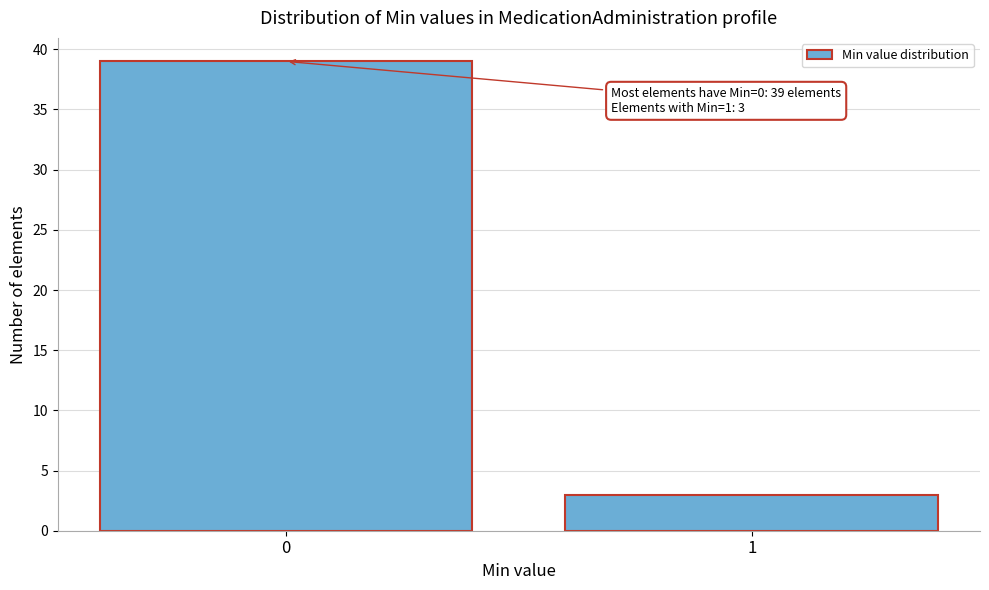

Reading left to right, what are all the values shown in this chart?

39	3